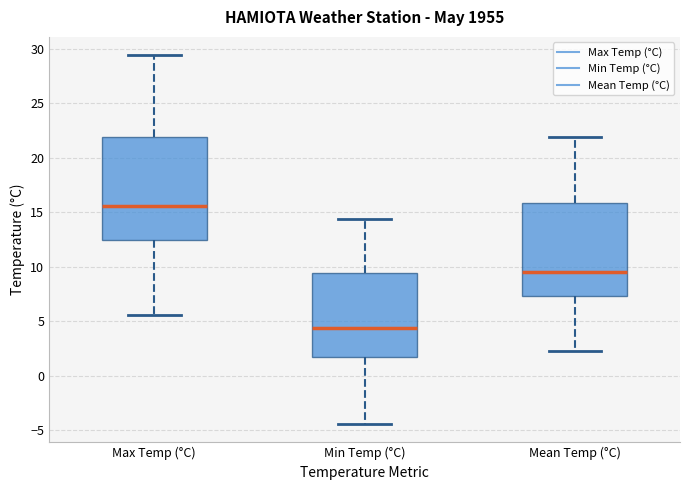

Where does the median line of the box for Mean Temp (°C) sit on the y-axis? The values are not printed on the chart, so give them approximately, as read against the axis.

9.5